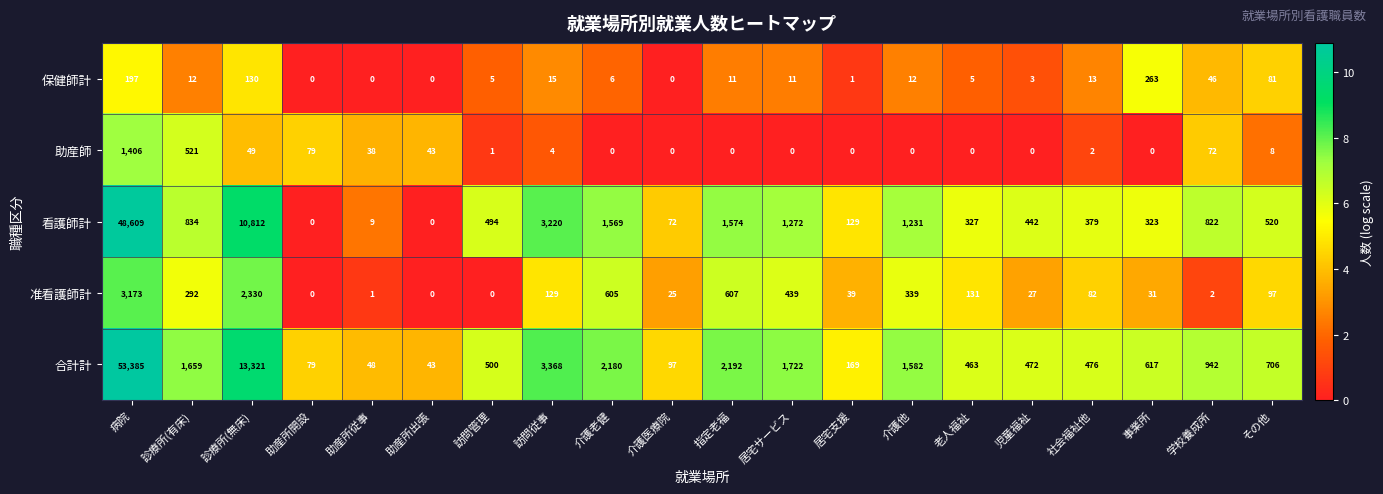

At which label is 合計計 closest to 26714?

診療所(無床)